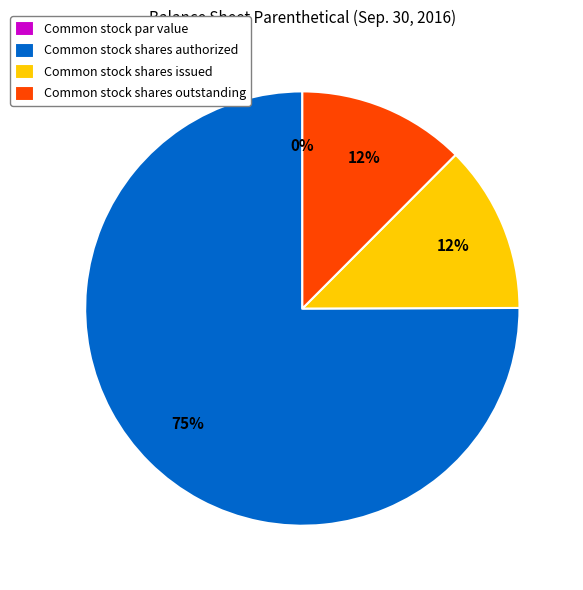

What percentage do Common stock shares outstanding and Common stock shares authorized together represent?

87.5%